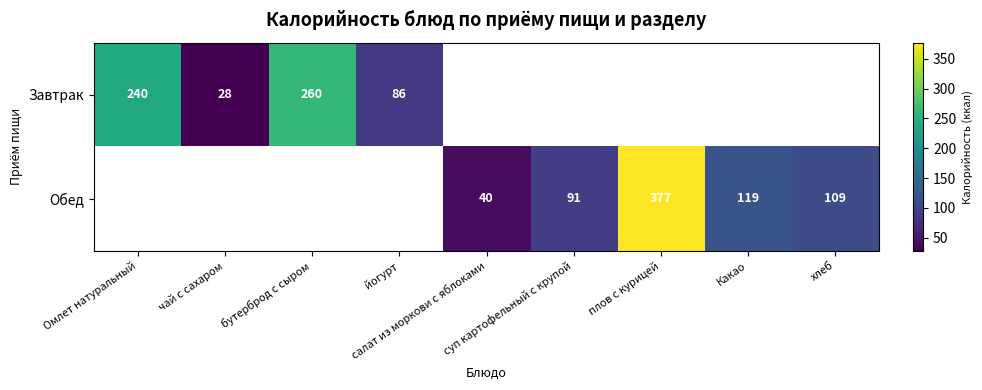

What is the difference between the maximum and minimum values in the Завтрак series?

232.0